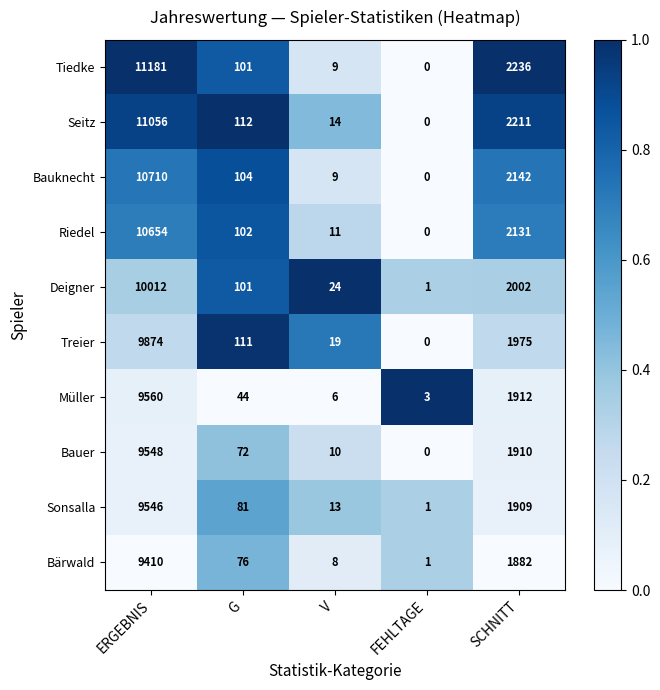

How many data points does each series have?

5